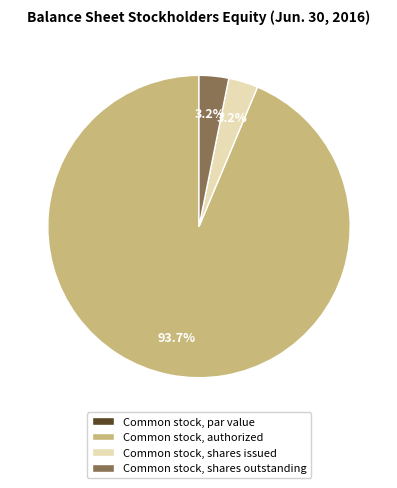

What is the largest slice in the pie chart?

Common stock, authorized